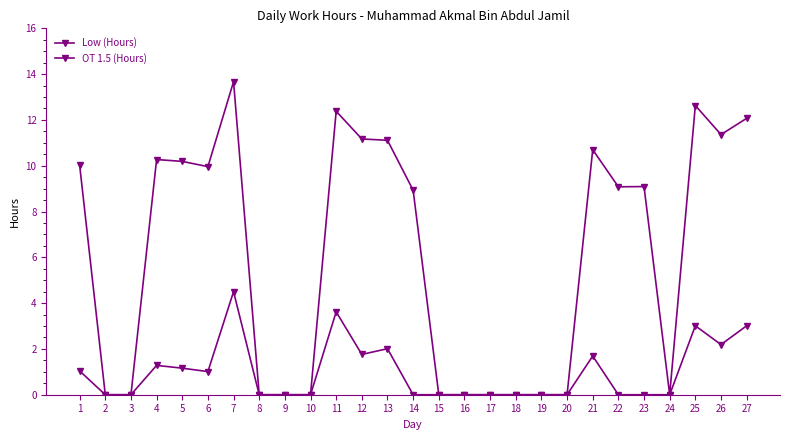

How many lines are shown in the chart?

2